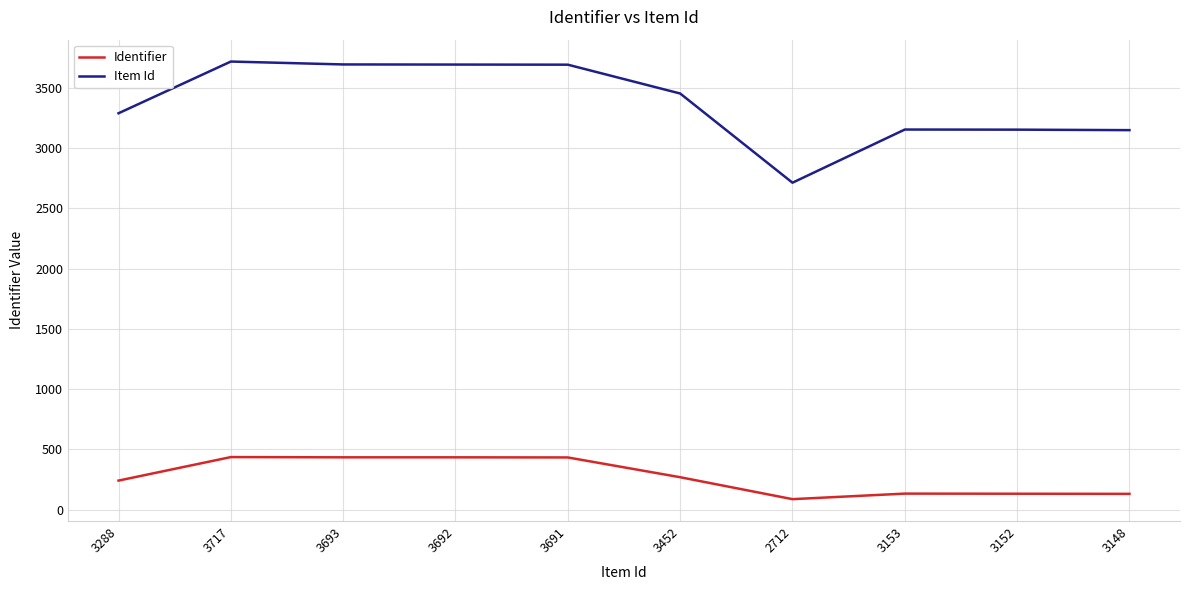

Which series has the largest total across all categories?

Item Id